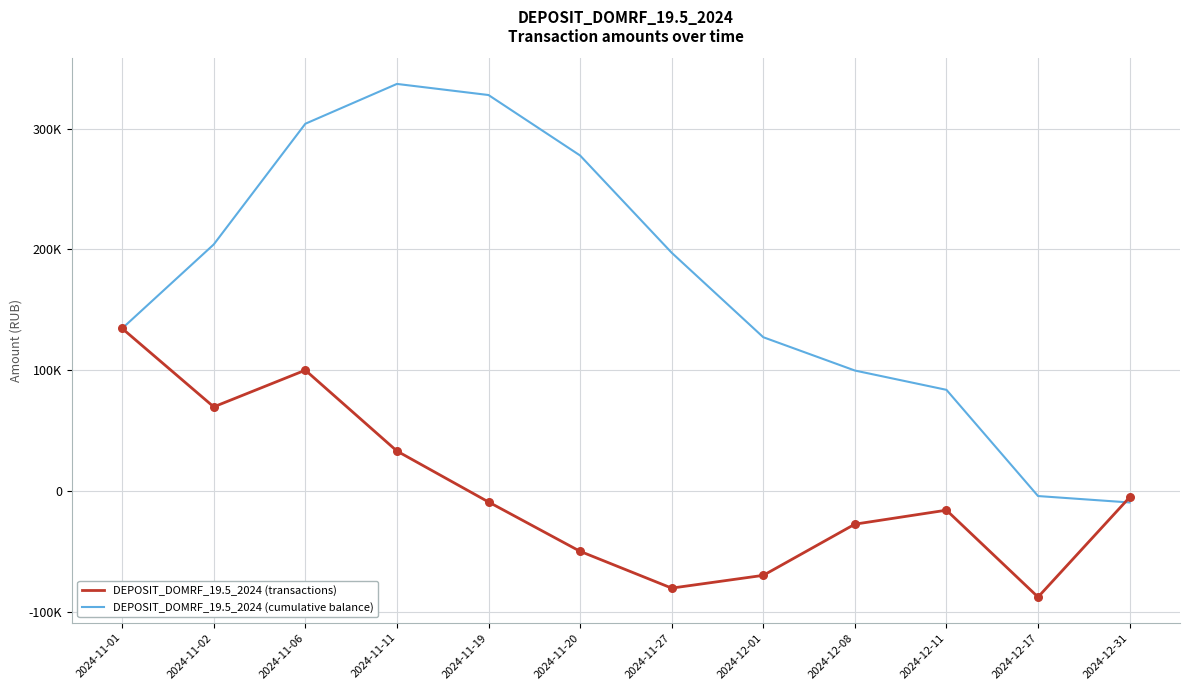

What are all the series names shown in the legend?

DEPOSIT_DOMRF_19.5_2024 (transactions), DEPOSIT_DOMRF_19.5_2024 (cumulative balance)